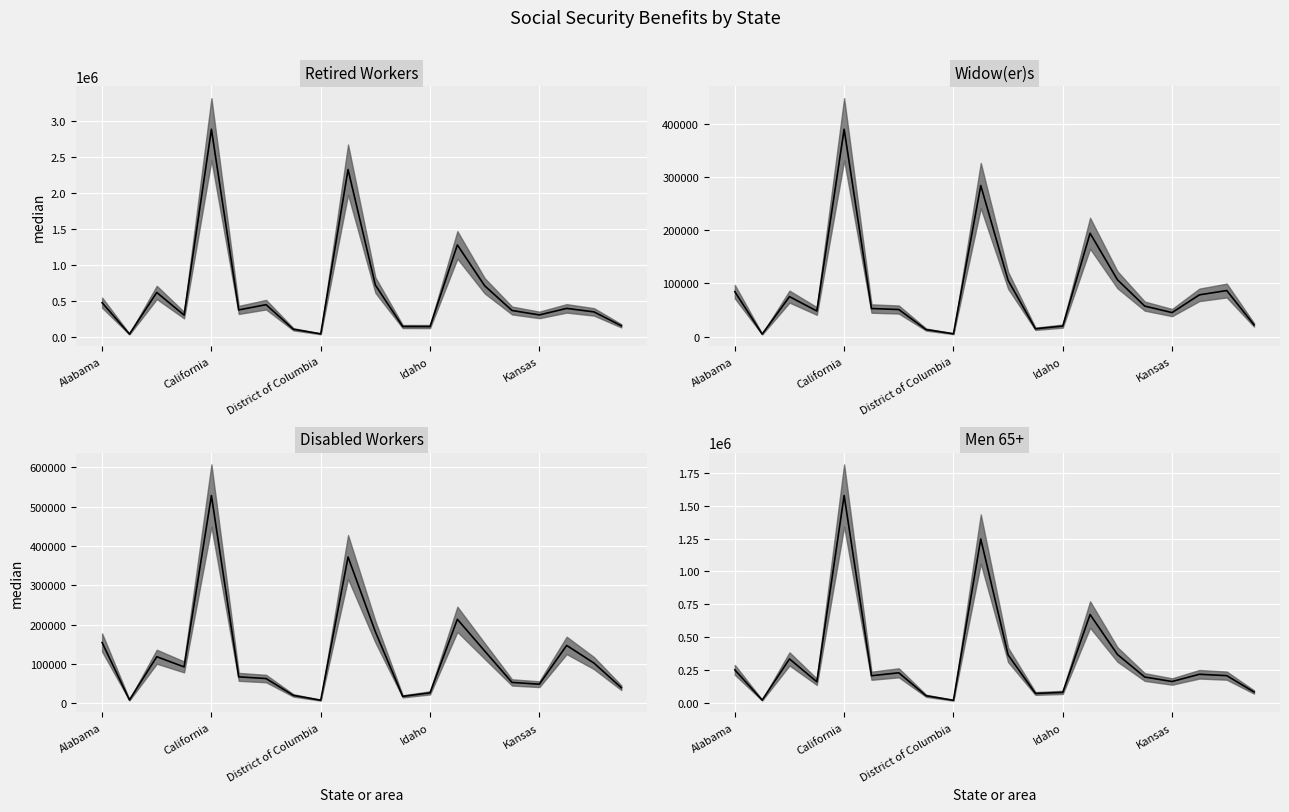

The value of Disabled workers median at 18 is 47993. True or false?

False